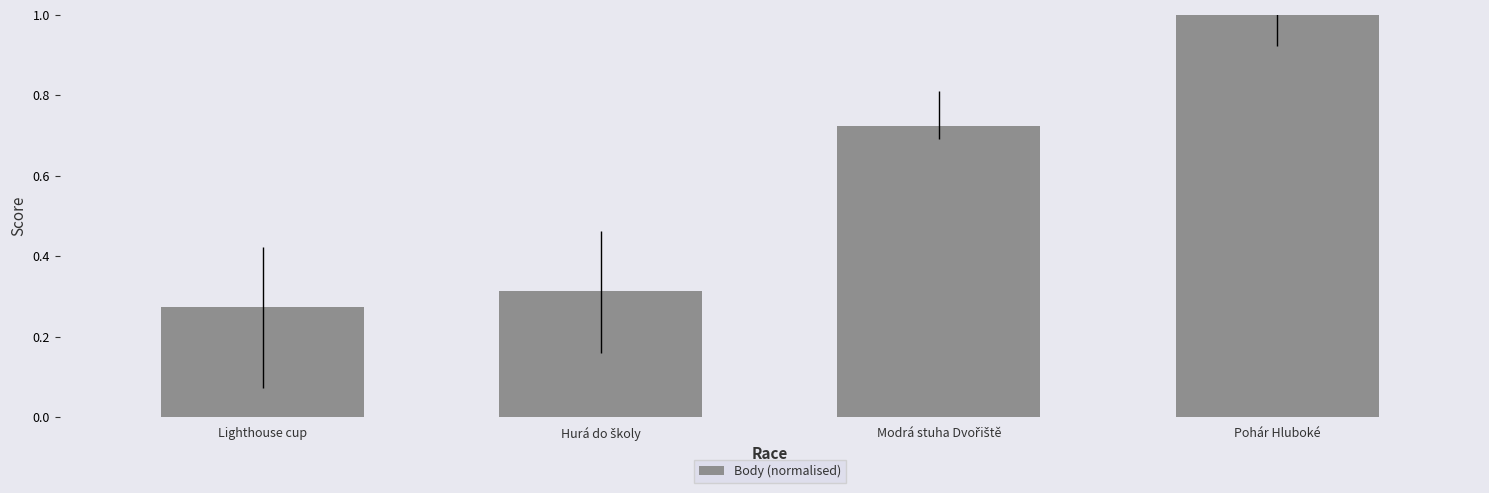

What is the approximate value at Pohár Hluboké?

1.0